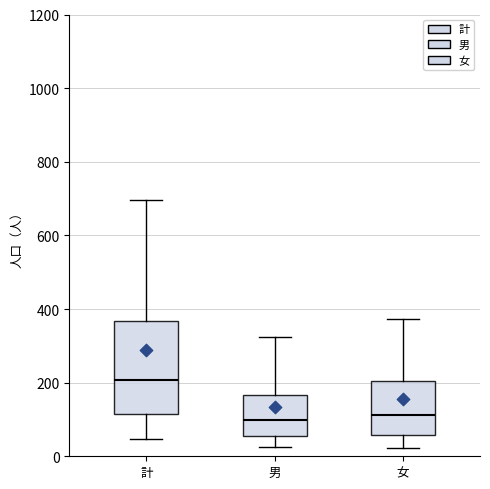

Reading left to right, read every box against the y-axis: the position of its median line, the range the box covers, and the ends of its whiskers. The values are not printed on the chart, so give them approximately, as read against the axis.

計: median 200, box 120 to 360, whiskers 40 to 700
男: median 100, box 60 to 160, whiskers 20 to 320
女: median 120, box 60 to 200, whiskers 20 to 380